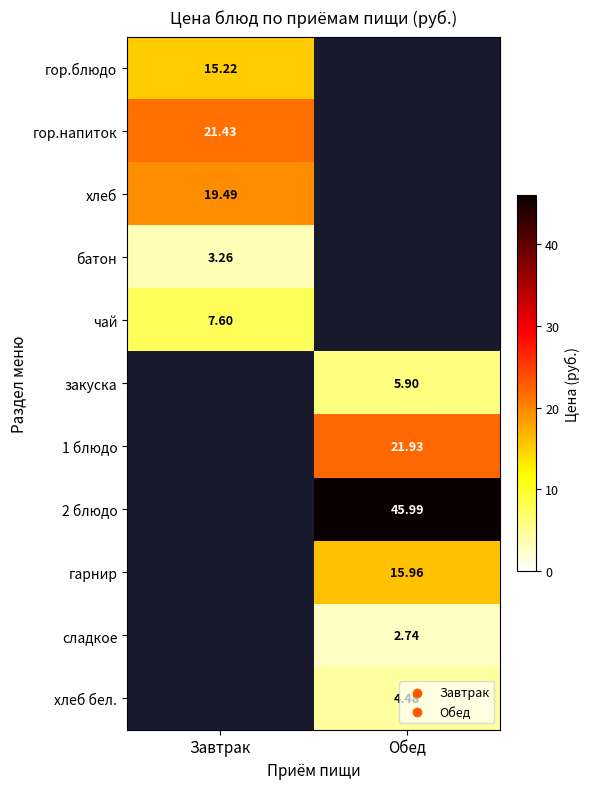

Which has a higher value, Обед or Завтрак?

Завтрак